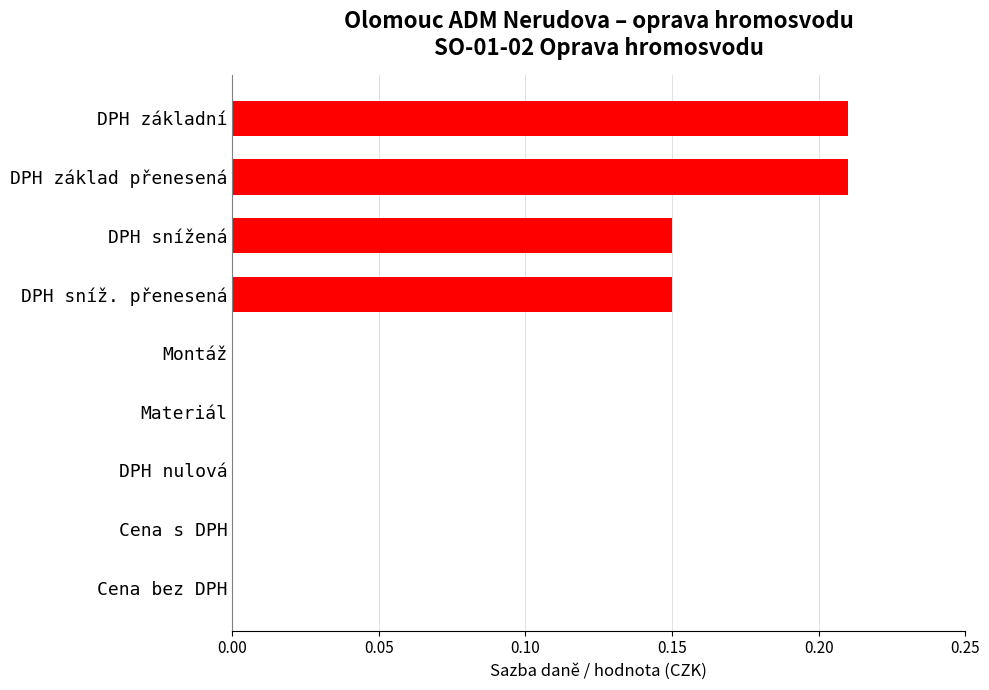

Are the bars grouped side by side (vs. stacked)?

No